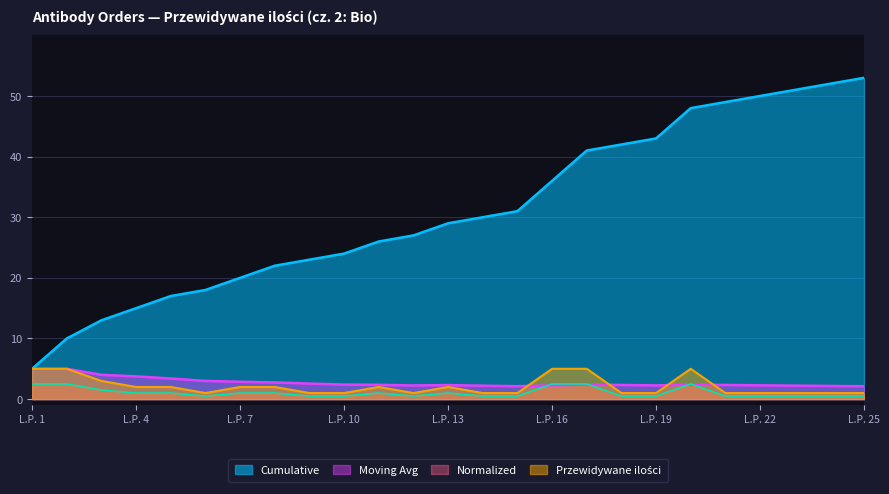

At which label does Cumulative reach its minimum?

L.P. 1